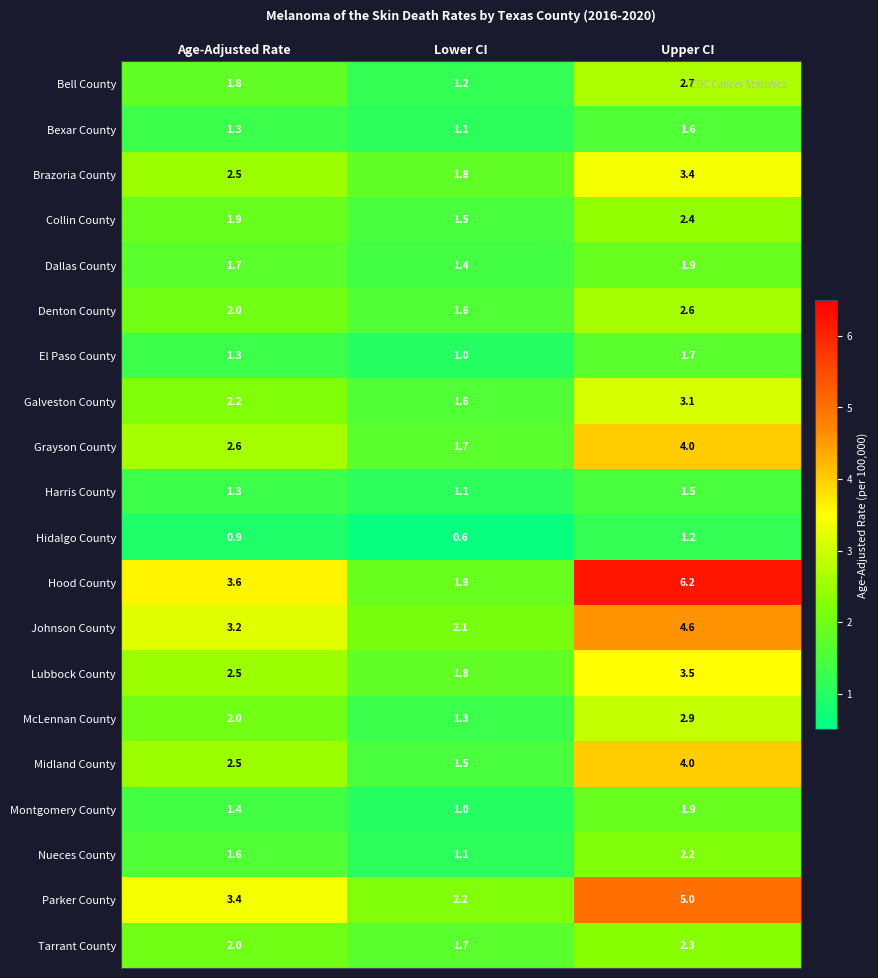

List the labels in order of Grayson County value, largest first.

Upper CI, Age-Adjusted Rate, Lower CI